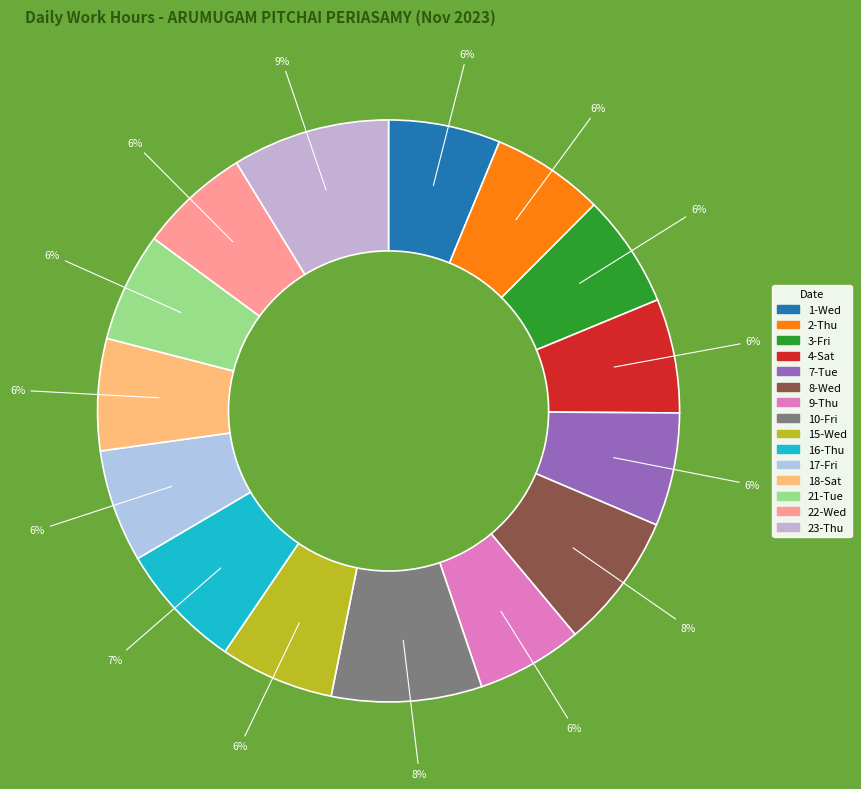

How many slices are in this pie chart?

15